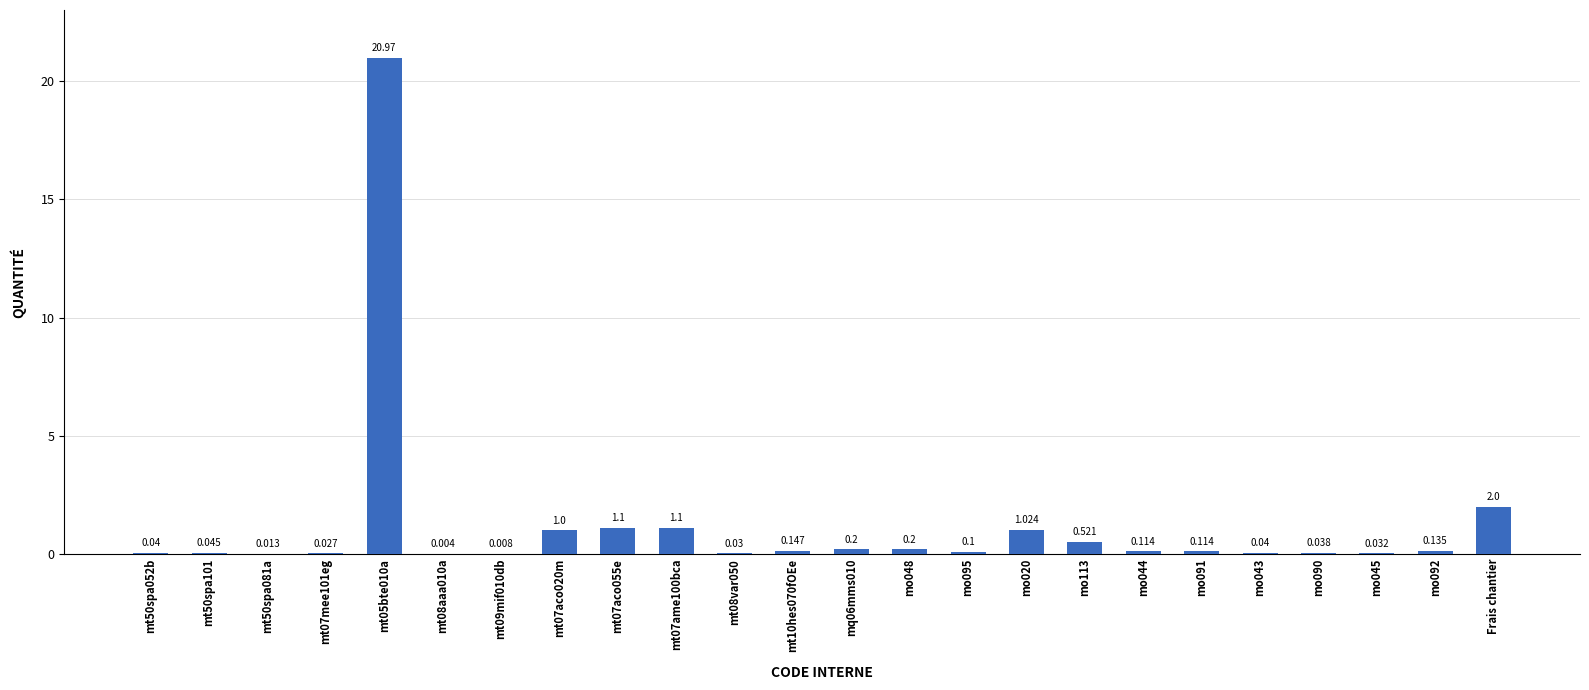

Which has a higher value, mt07mee101eg or mt50spa101?

mt50spa101